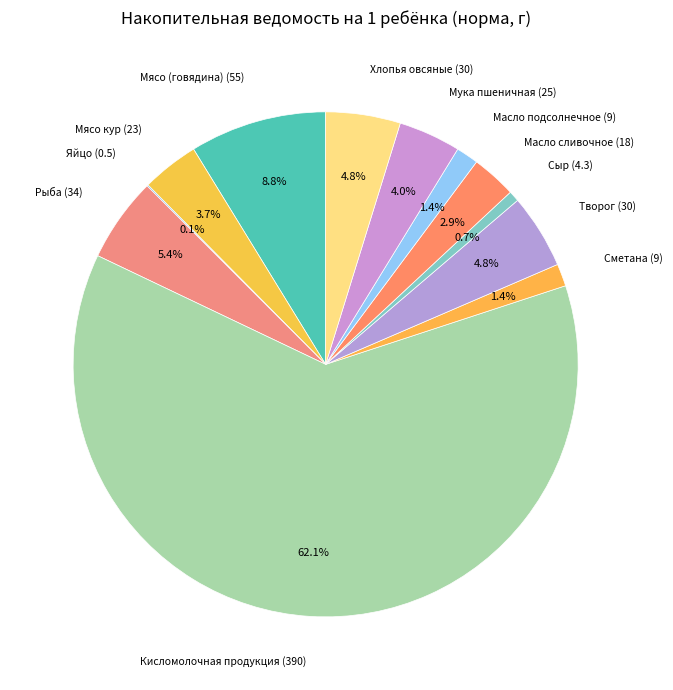

Between Мука пшеничная and Сыр, which is larger?

Мука пшеничная